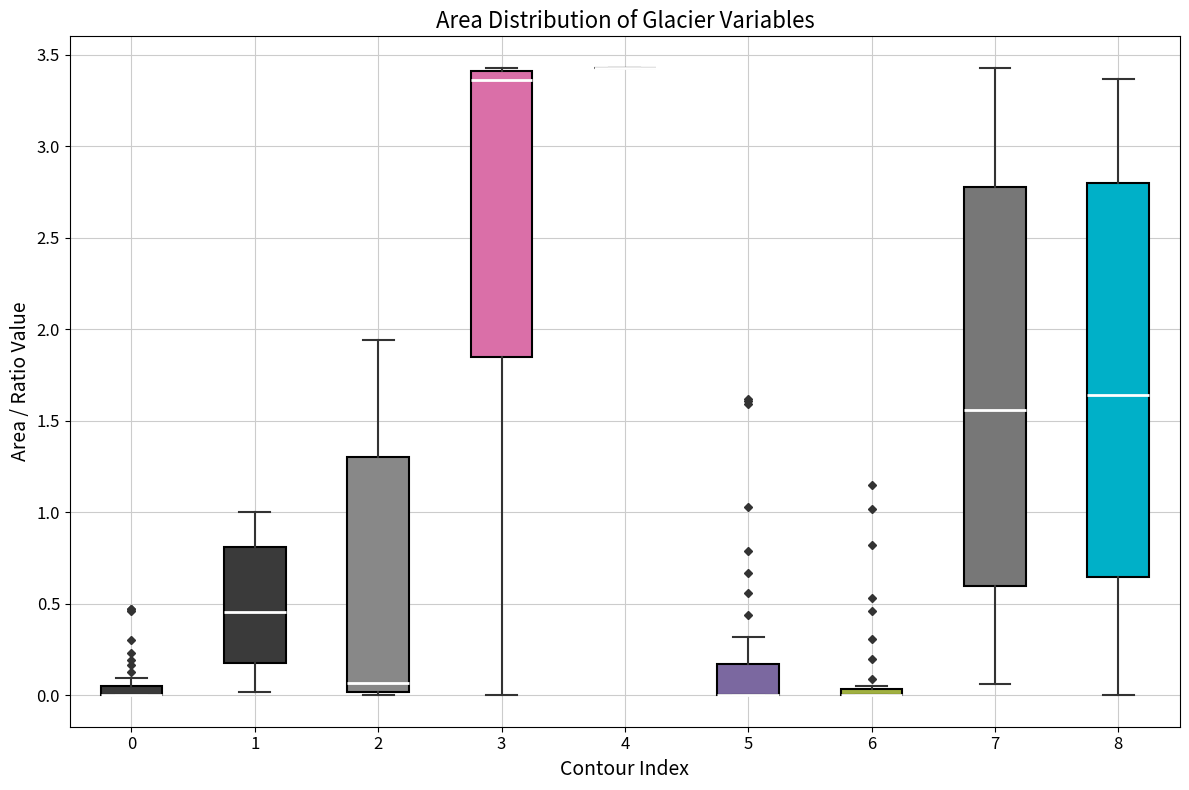

Where is the upper edge of the box at x = 0 on the y-axis? The values are not printed on the chart, so give them approximately, as read against the axis.

0.05